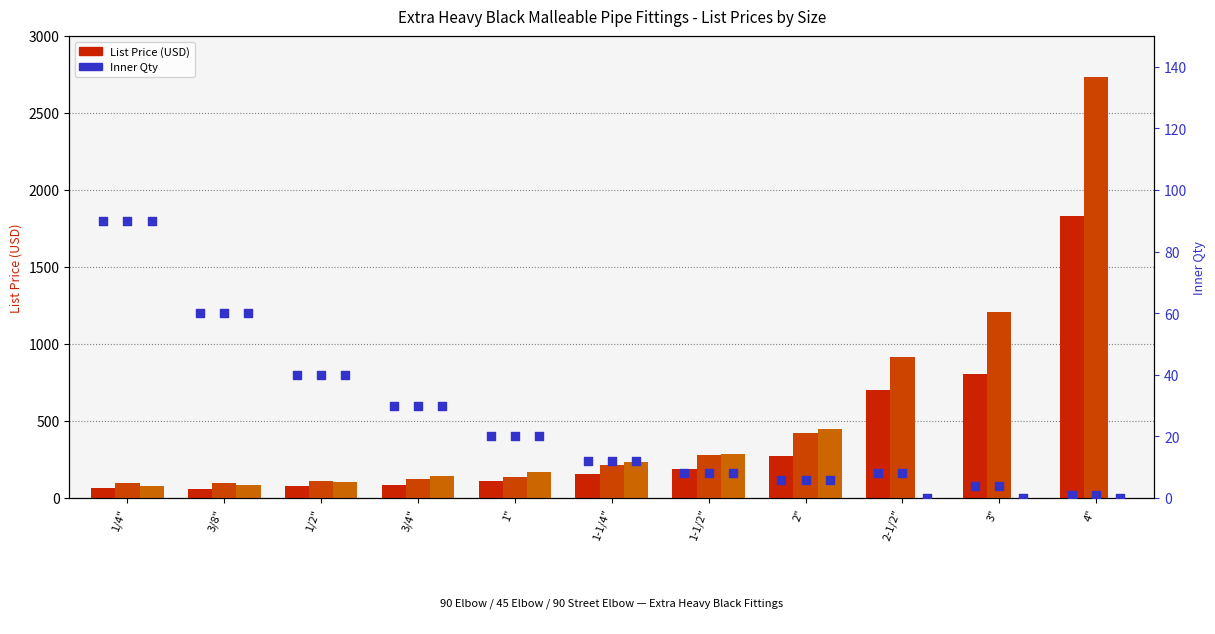

Is the value of 45 Elbow Inner Qty at 3/4" greater than the value of ST90 Elbow Inner Qty at 1-1/2"?

Yes